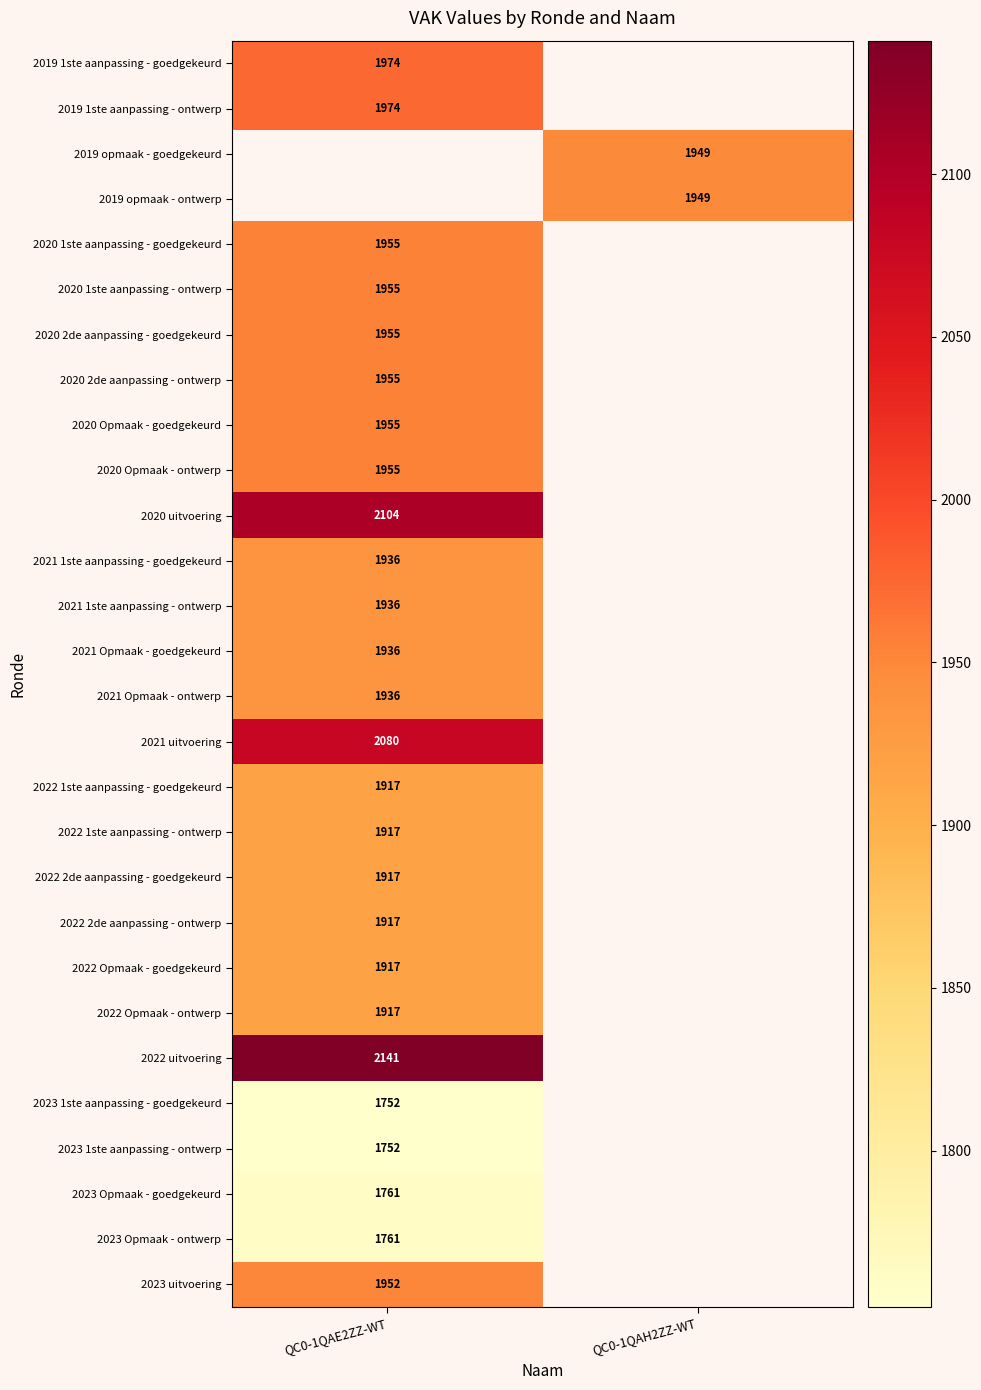

The value of 2020 2de aanpassing - ontwerp at QC0-1QAE2ZZ-WT is 595. True or false?

False